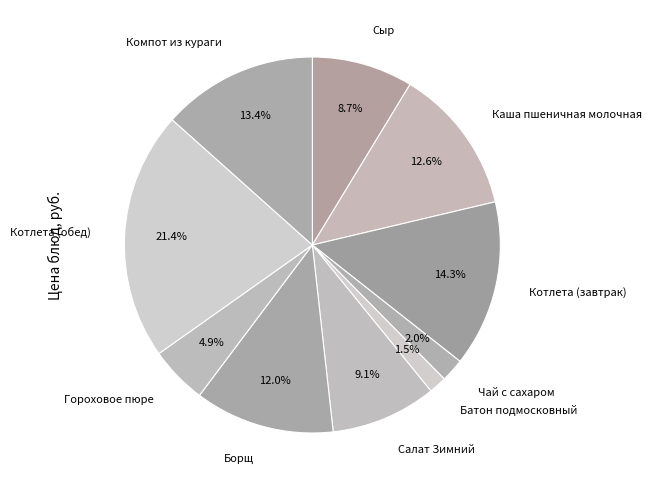

Is there any slice that represents more than half of the pie?

No